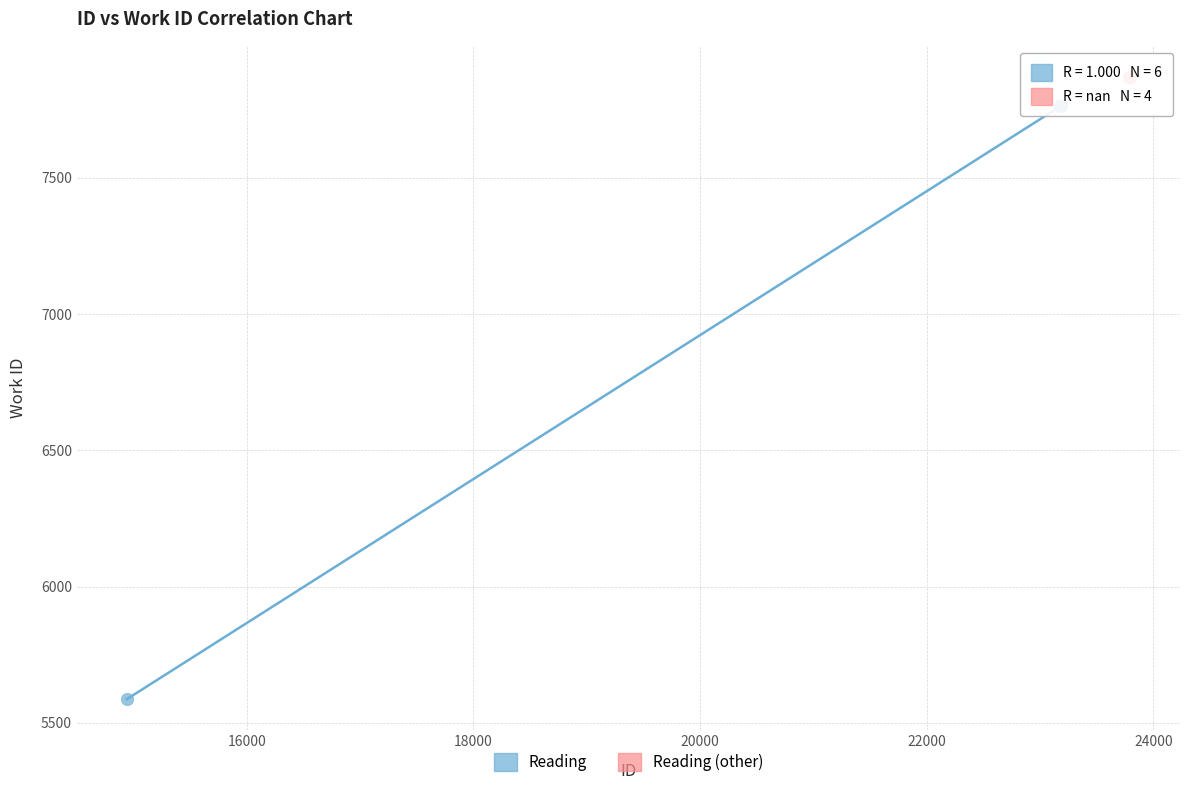

Which series reaches the minimum Y coordinate?

Reading